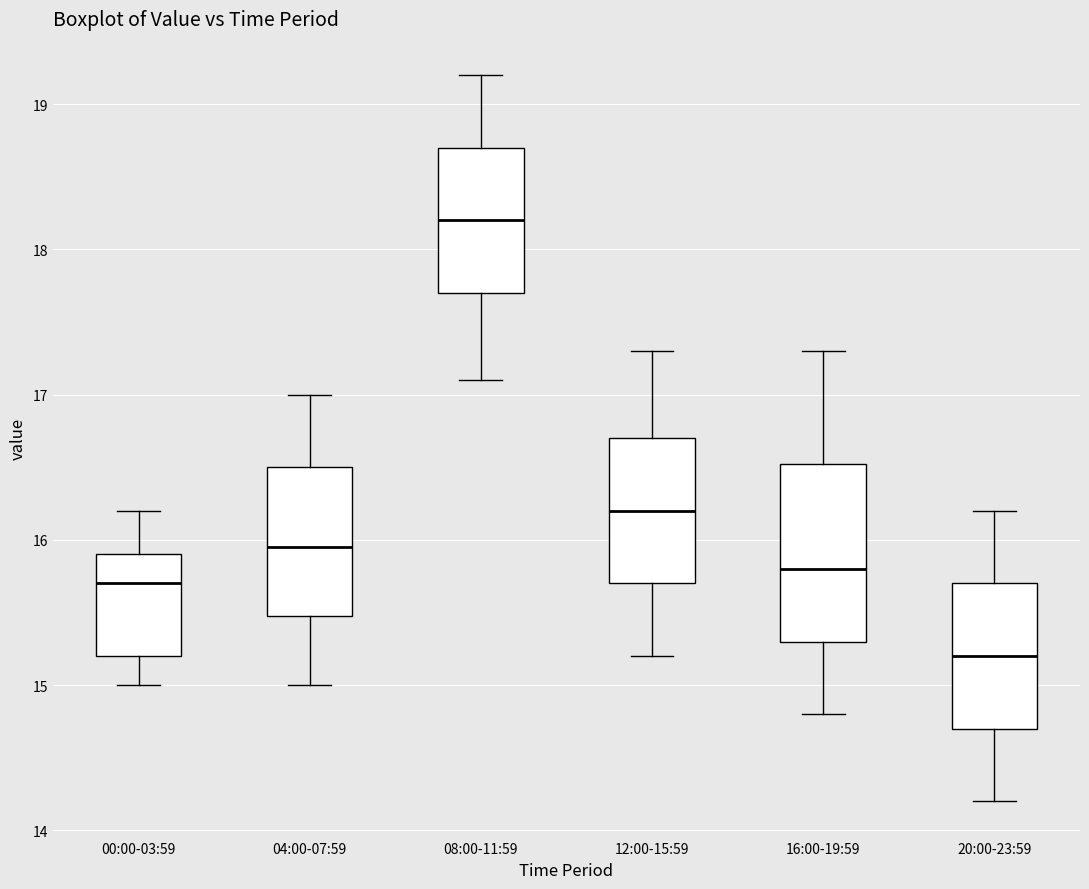

Reading left to right, transcribe this box plot: for each box, give where its median line is, the range the box spans, and where its two whiskers end, as read against the y-axis. The values are not printed on the chart, so give them approximately, as read against the axis.

00:00-03:59: median 15.7, box 15.2 to 15.9, whiskers 15.0 to 16.2
04:00-07:59: median 16.0, box 15.5 to 16.5, whiskers 15.0 to 17.0
08:00-11:59: median 18.2, box 17.7 to 18.7, whiskers 17.1 to 19.2
12:00-15:59: median 16.2, box 15.7 to 16.7, whiskers 15.2 to 17.3
16:00-19:59: median 15.8, box 15.3 to 16.5, whiskers 14.8 to 17.3
20:00-23:59: median 15.2, box 14.7 to 15.7, whiskers 14.2 to 16.2